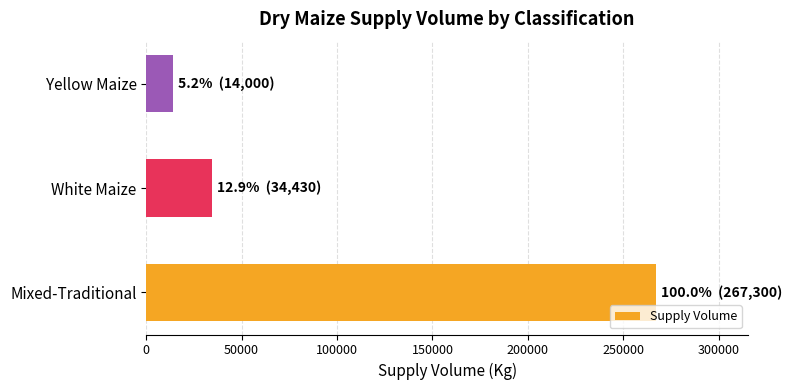

Where is the data nearest to the value 140650?

White Maize